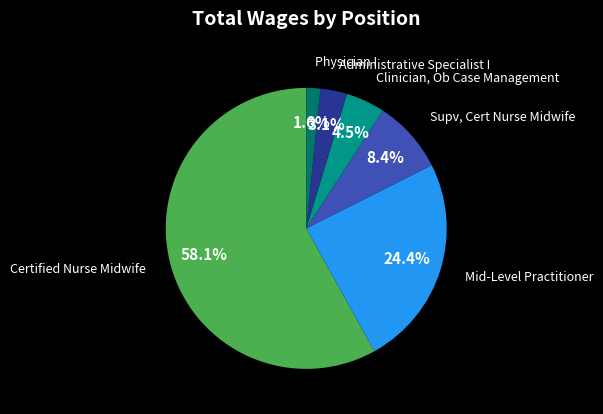

How much of the chart is everything except Mid-Level Practitioner?

75.6%